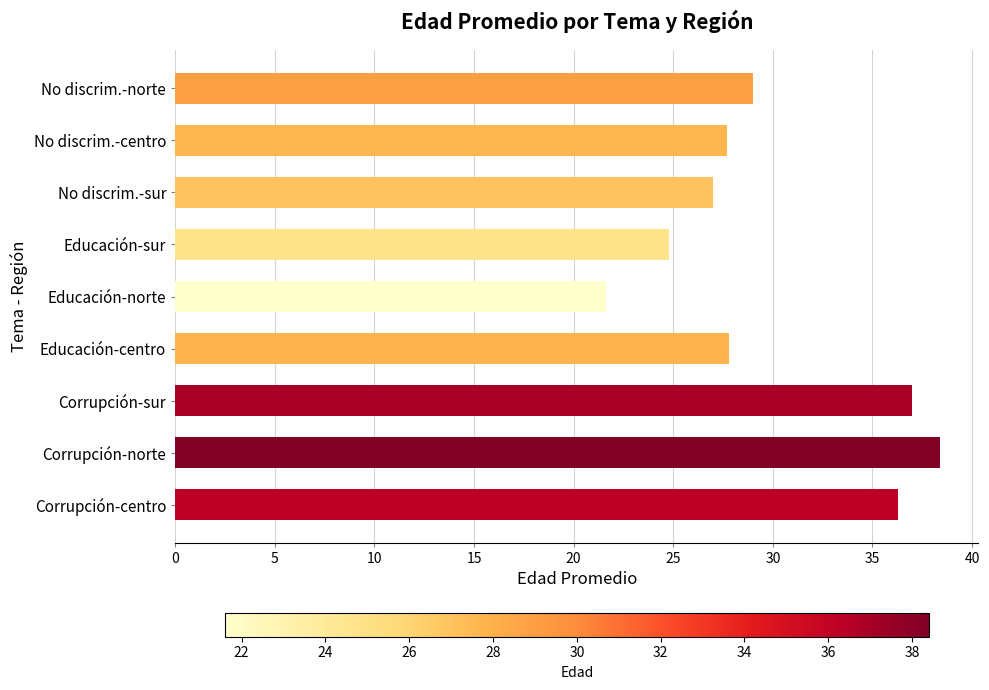

Approximately how many times larger is the value at Corrupción-norte compared to No discrim.-centro?

1.4